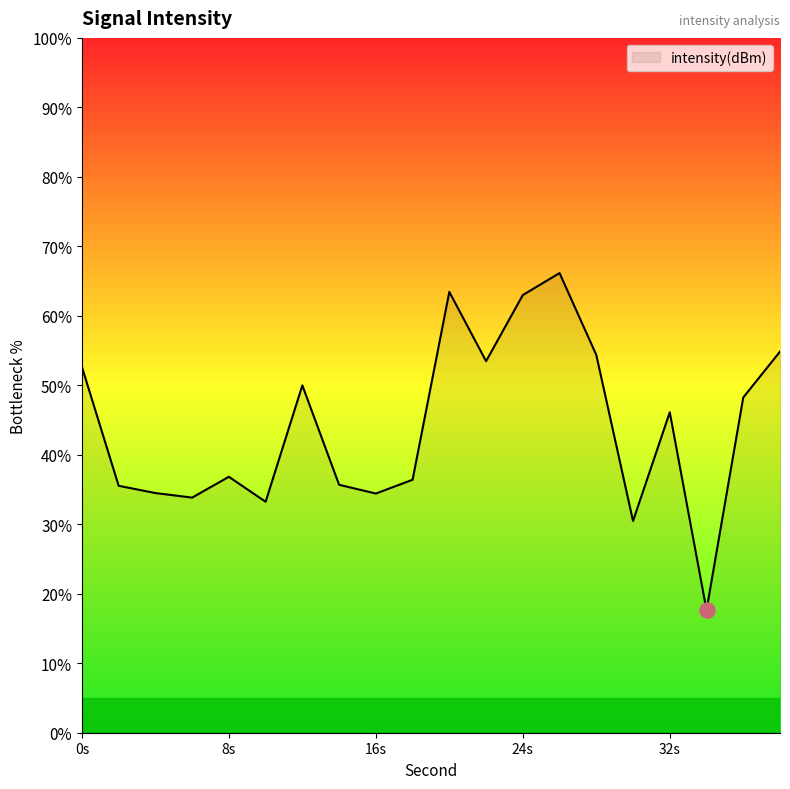

What is the smallest value displayed?

17.6